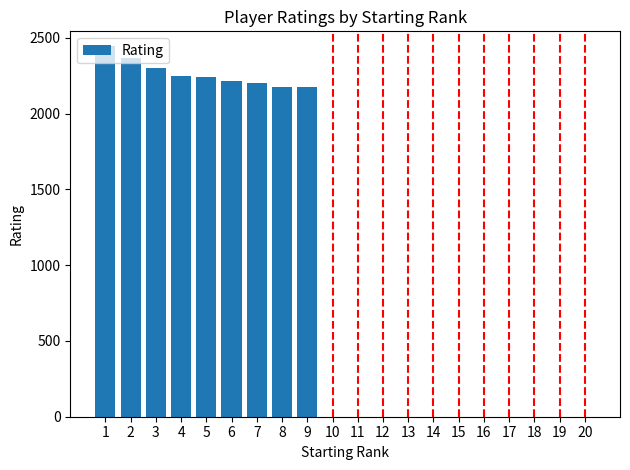

The value at 4 is 840. True or false?

False